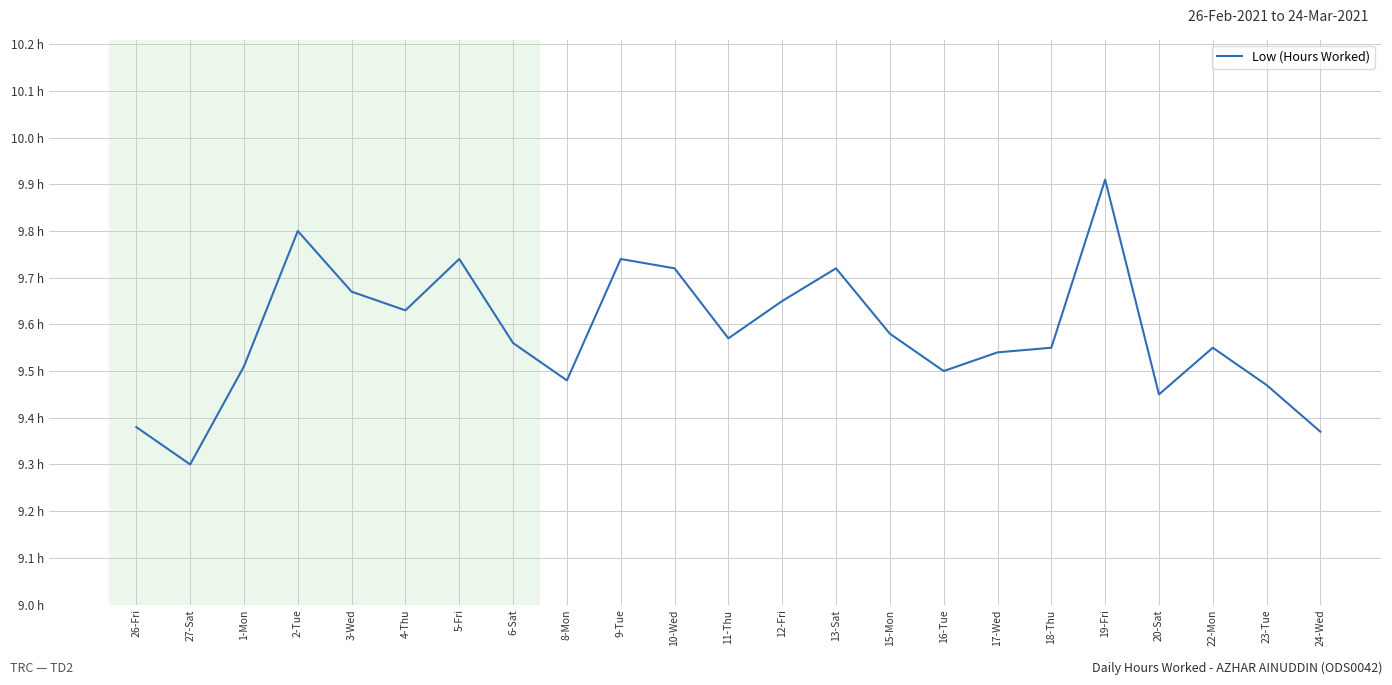

Does the chart have visible grid lines?

Yes